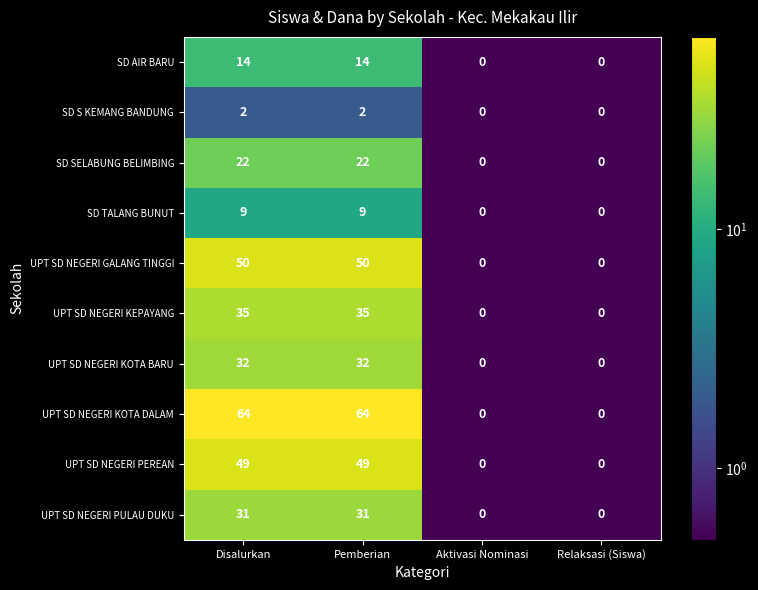

Which series has the largest total across all categories?

UPT SD NEGERI KOTA DALAM